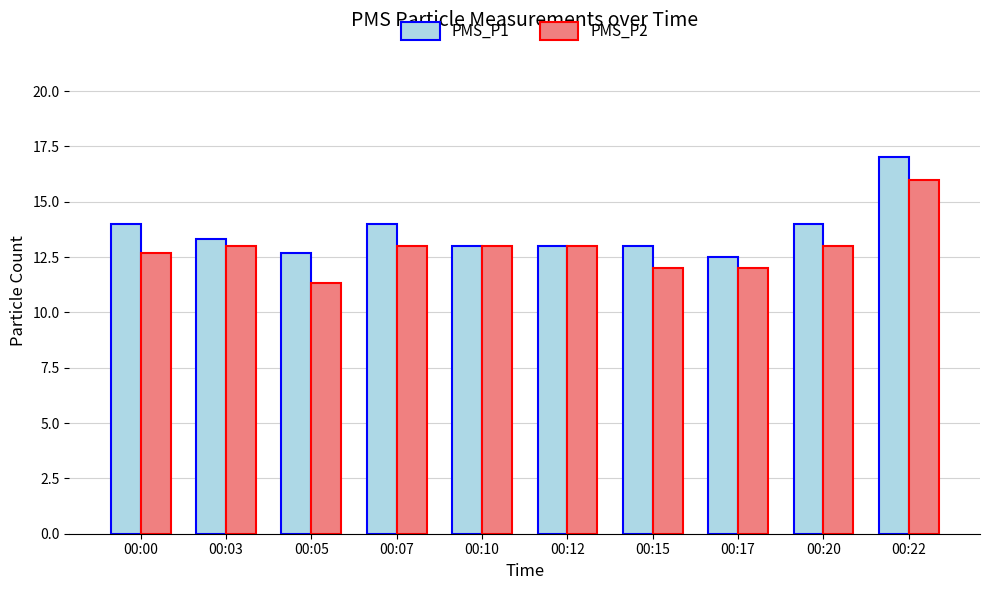

Does the chart contain stacked bars?

No